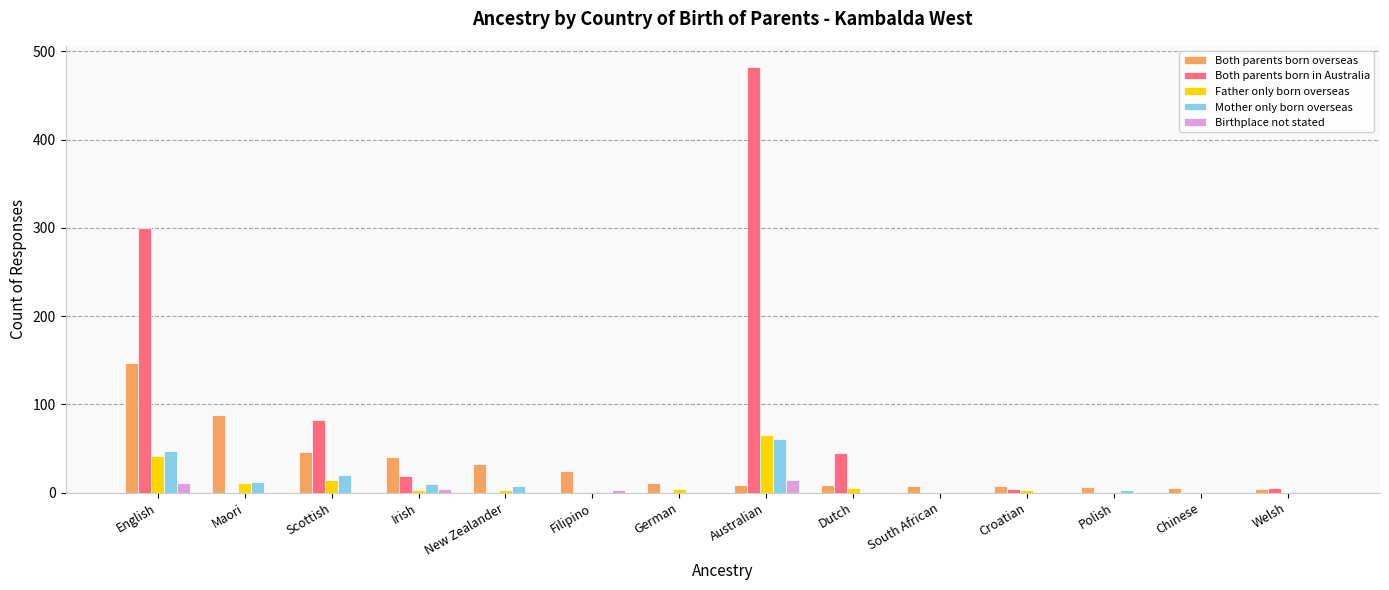

Count the number of categories in the chart.

14